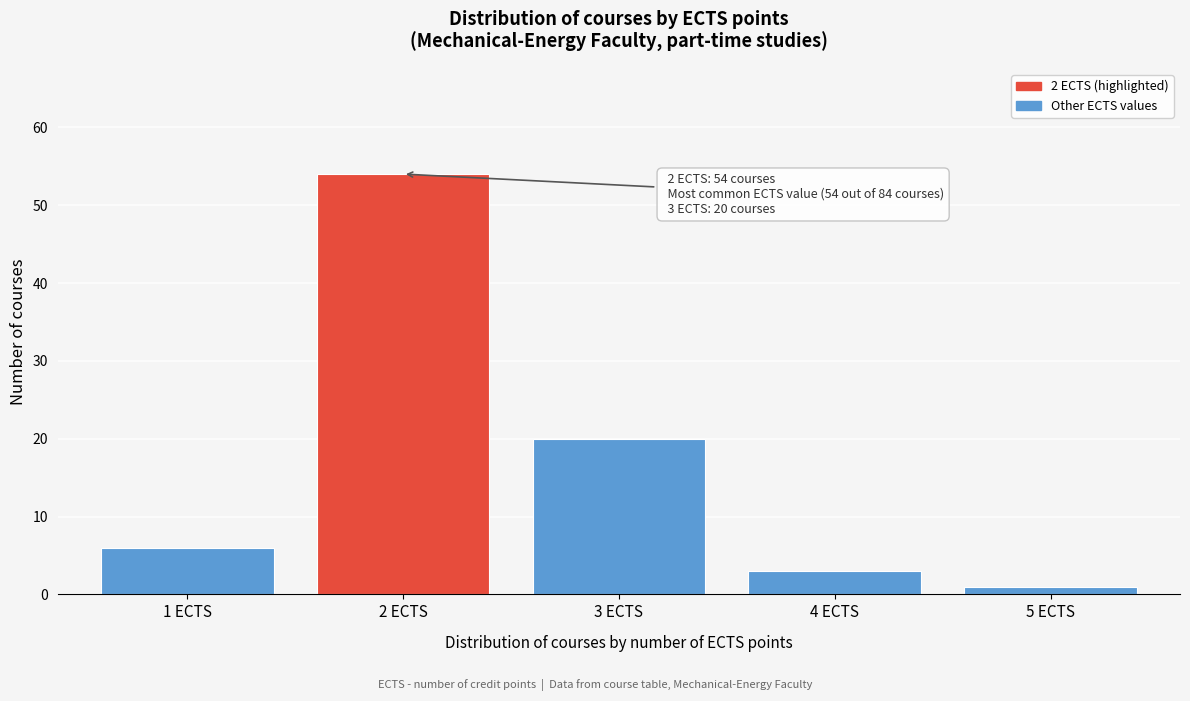

Which range on the x-axis has the tallest bar?

1.5 to 2.5